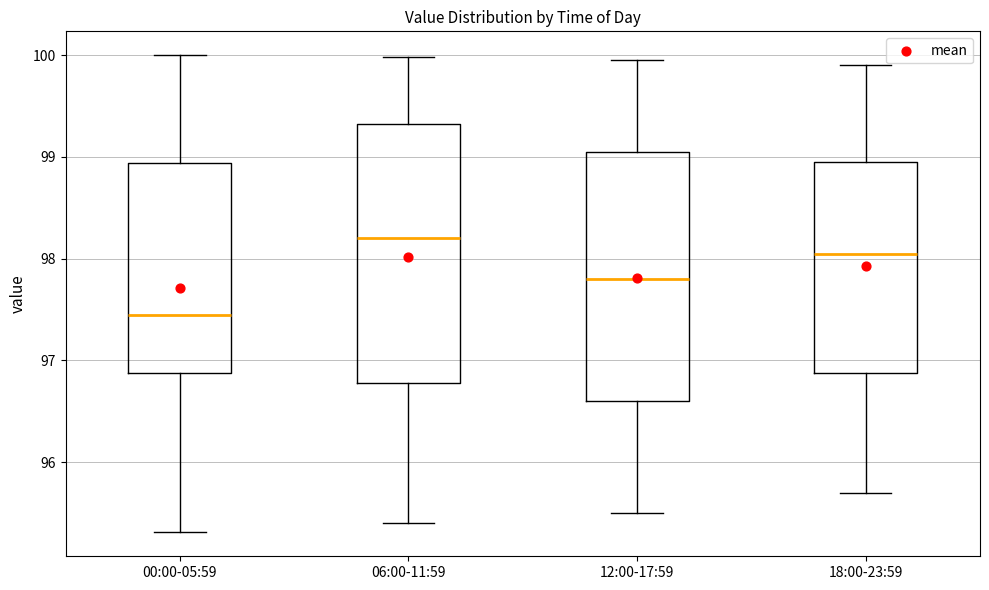

Which box's median line is the highest?

06:00-11:59